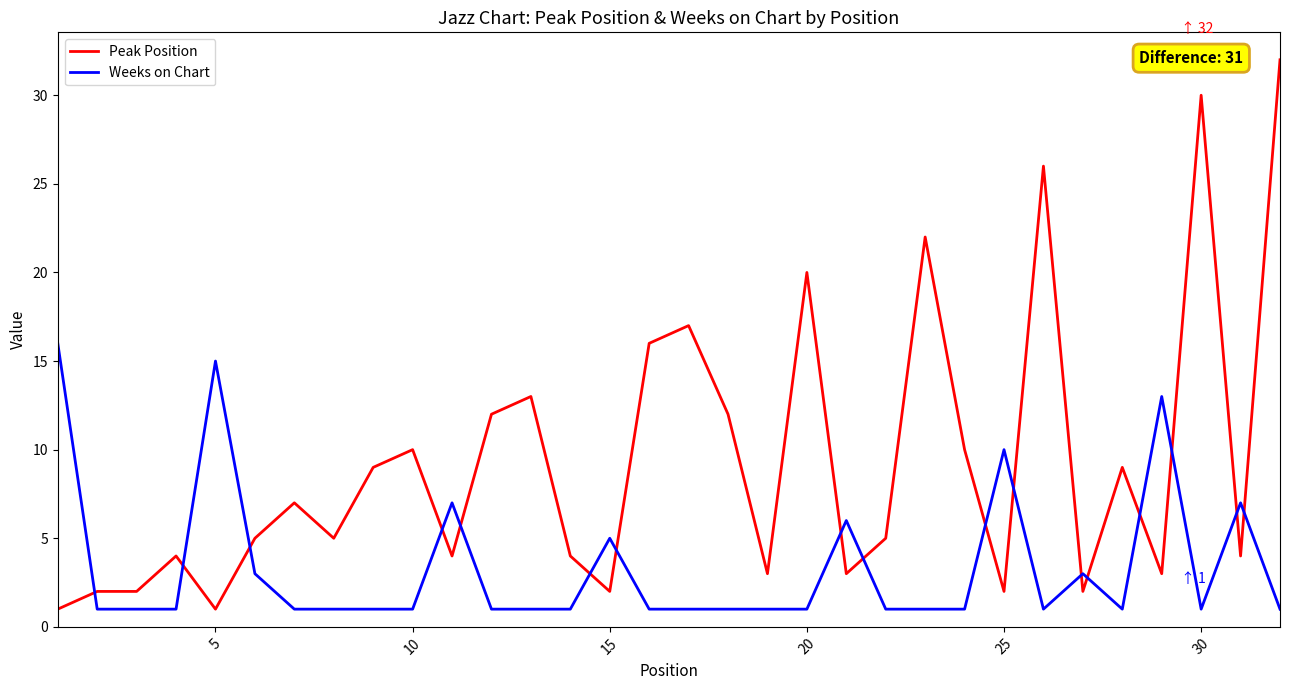

What is the difference between the maximum and minimum values in the Peak Position series?

31